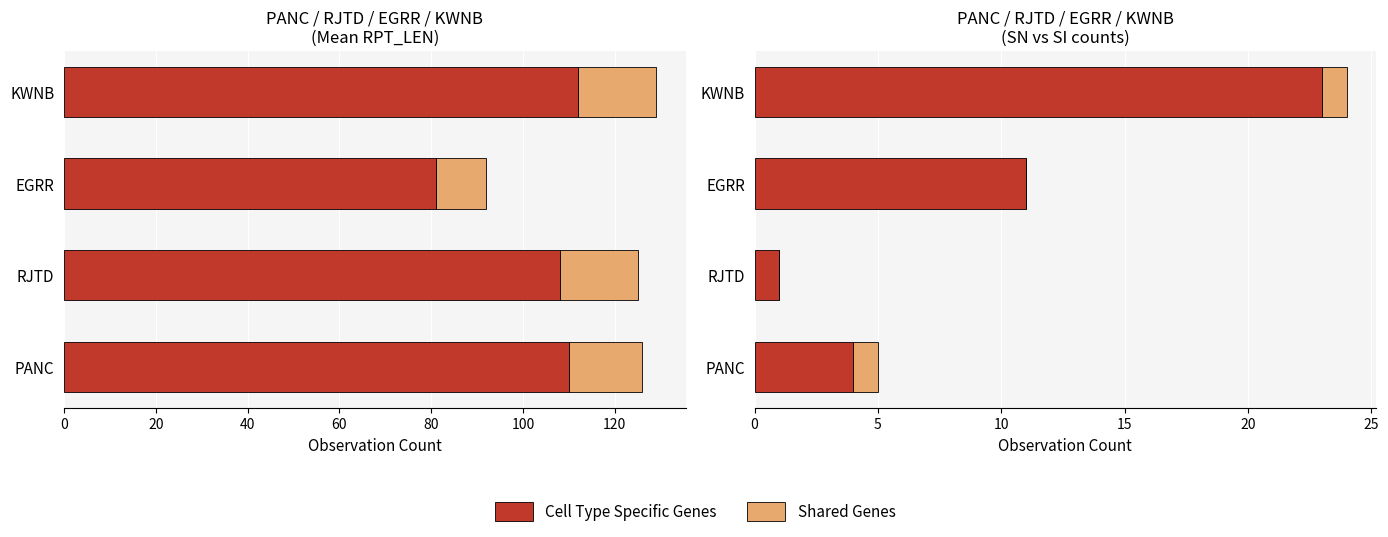

How many series are shown in this chart?

2